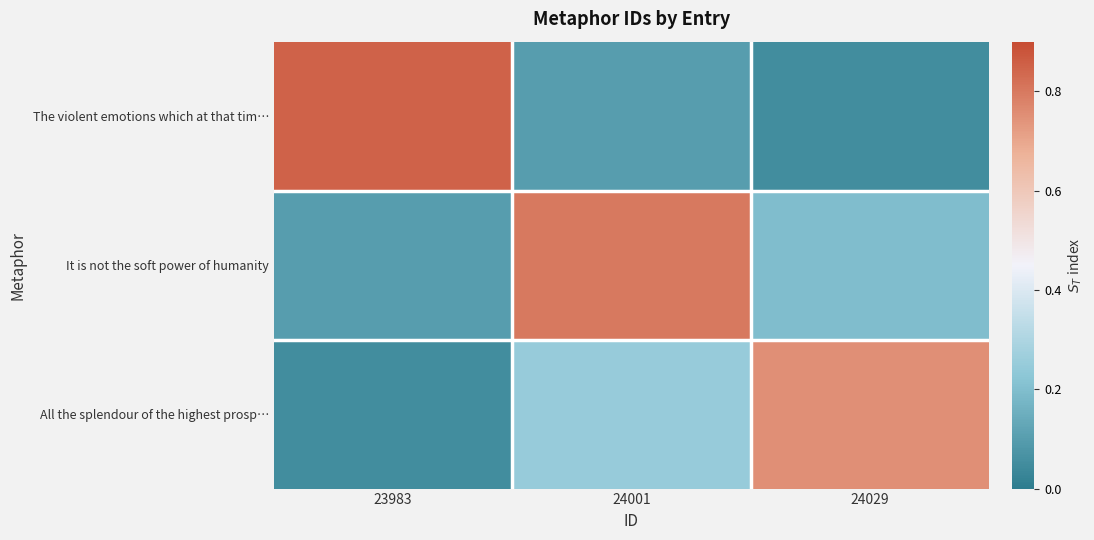

Which category has the highest value across all series?

23983